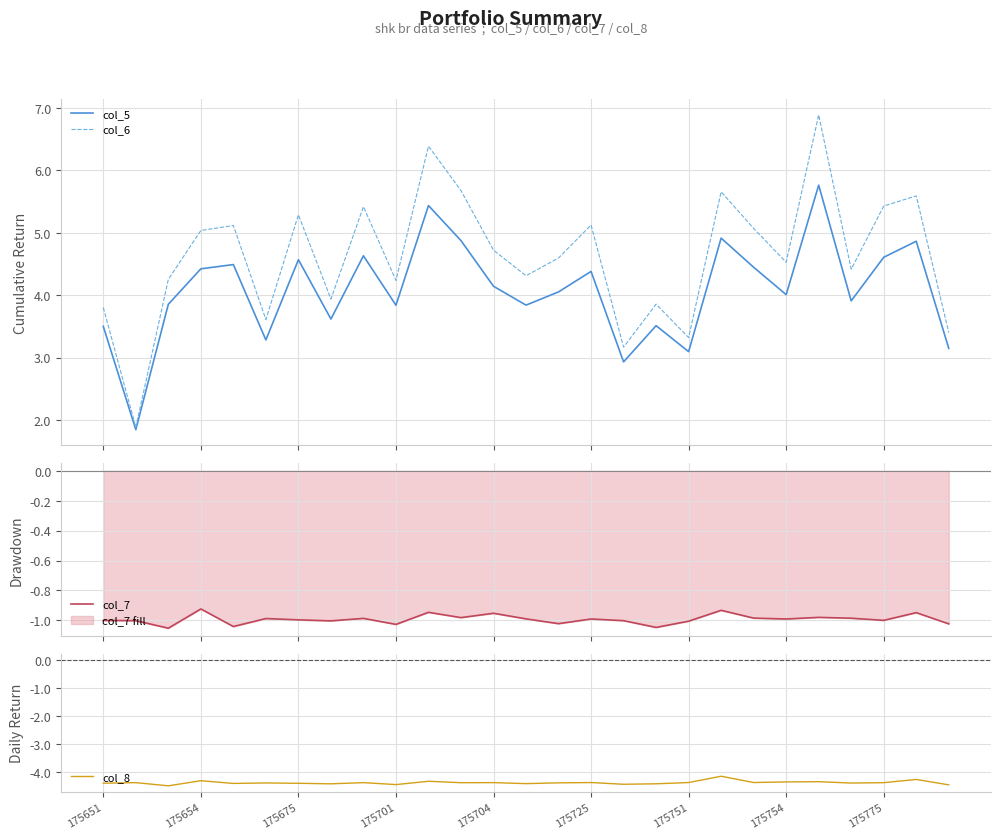

Reading left to right, what are all the values shown in this chart?

col_5: 3.5	1.8	3.9	4.4	4.5	3.3	4.6	3.6	4.6	3.8	5.4	4.9	4.1	3.8	4.1	4.4	2.9	3.5	3.1	4.9	4.4	4.0	5.8	3.9	4.6	4.9	3.1
col_6: 3.8	1.9	4.3	5.0	5.1	3.6	5.3	3.9	5.4	4.2	6.4	5.7	4.7	4.3	4.6	5.1	3.2	3.9	3.3	5.7	5.1	4.5	6.9	4.4	5.4	5.6	3.4
col_7: -1.0	-1.0	-1.1	-0.9	-1.0	-1.0	-1.0	-1.0	-1.0	-1.0	-0.9	-1.0	-1.0	-1.0	-1.0	-1.0	-1.0	-1.0	-1.0	-0.9	-1.0	-1.0	-1.0	-1.0	-1.0	-0.9	-1.0
col_8: -4.4	-4.4	-4.5	-4.3	-4.4	-4.4	-4.4	-4.4	-4.4	-4.5	-4.3	-4.4	-4.4	-4.4	-4.4	-4.4	-4.4	-4.4	-4.4	-4.2	-4.4	-4.4	-4.3	-4.4	-4.4	-4.3	-4.5